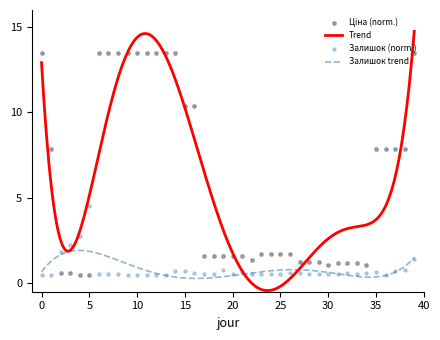

At which category is the sum across all series the highest?

39